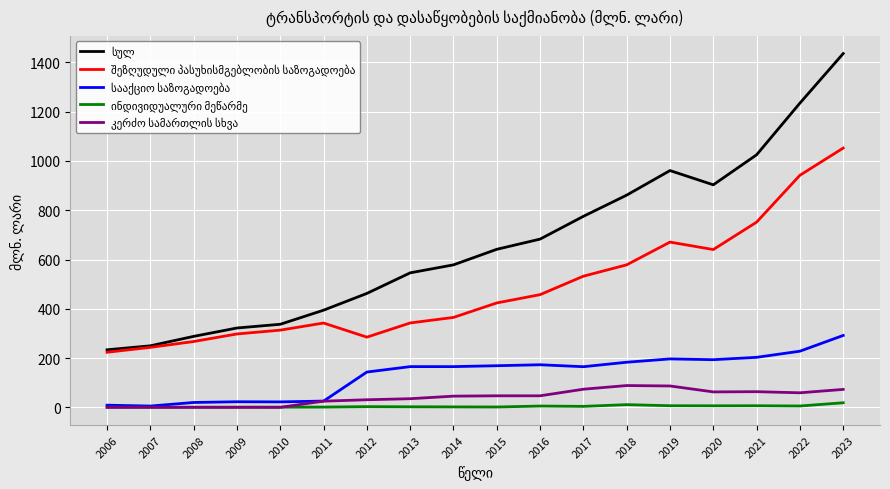

What is the maximum value shown in the chart?

1435.8